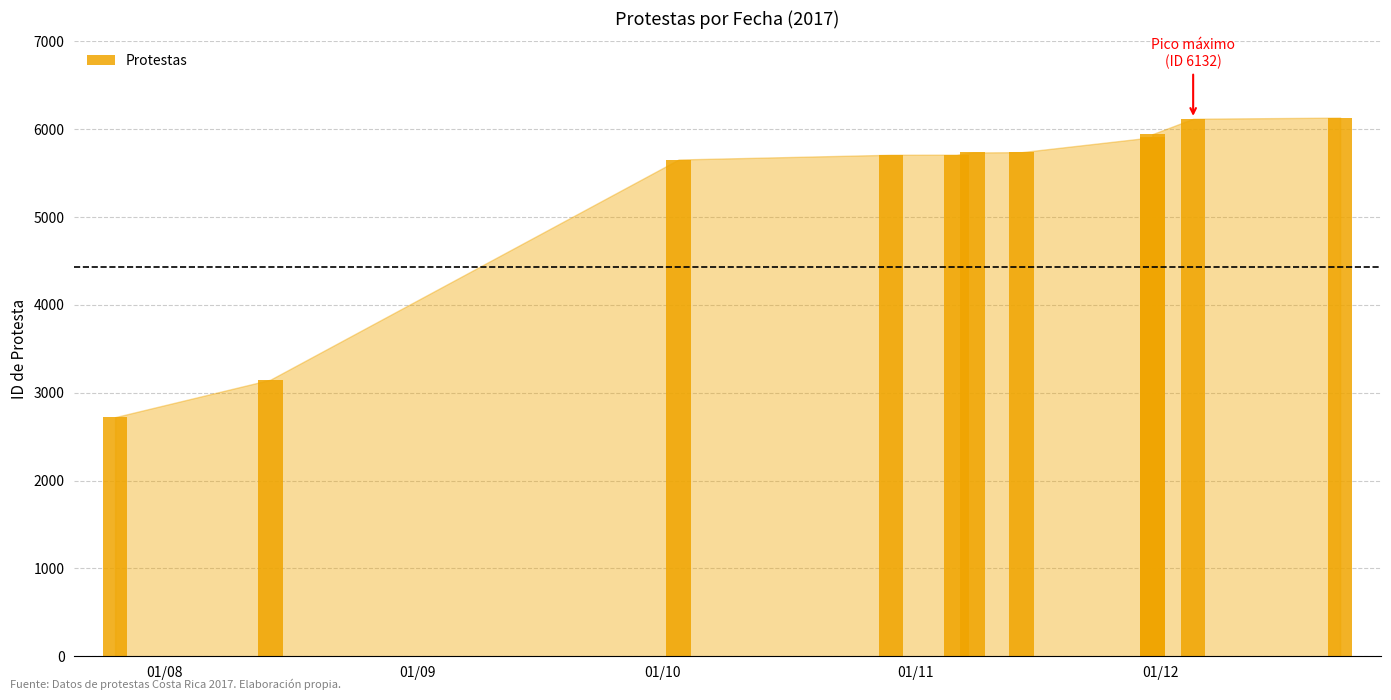

How many data points are less than 5735?

5